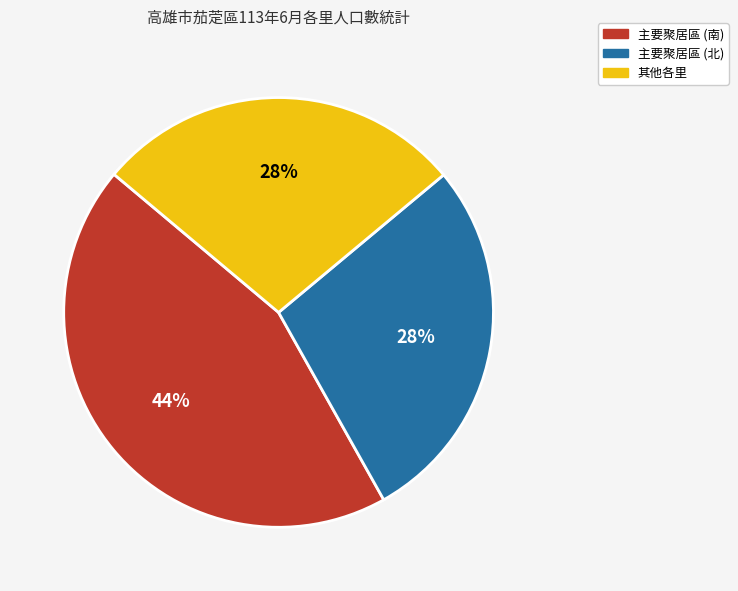

Is there any slice that represents more than half of the pie?

No